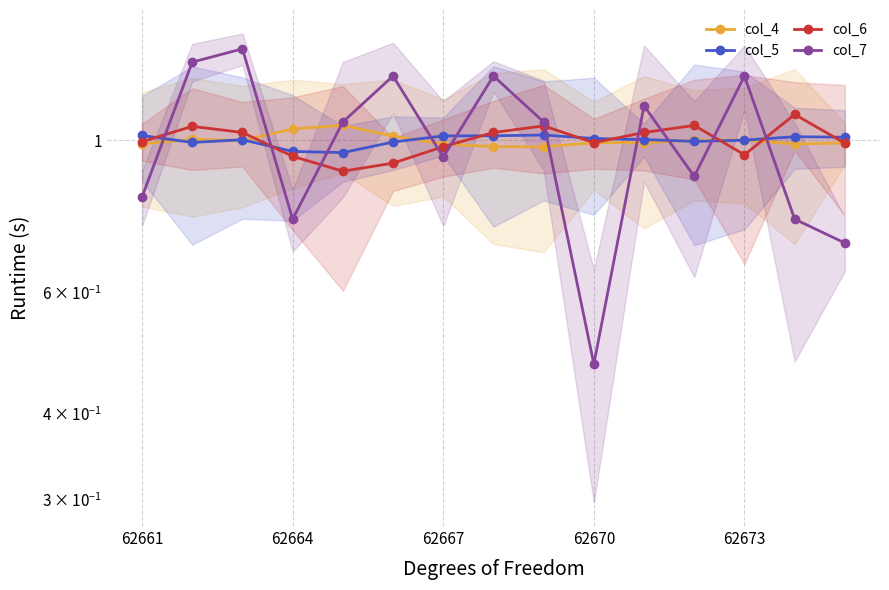

At how many categories does at least one series exceed 0?

15